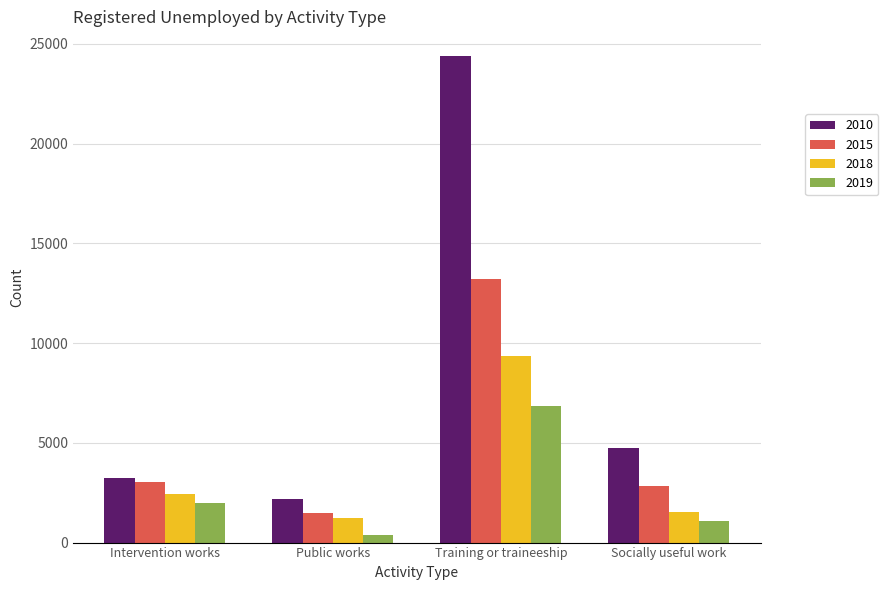

How many bars are there in each group?

4